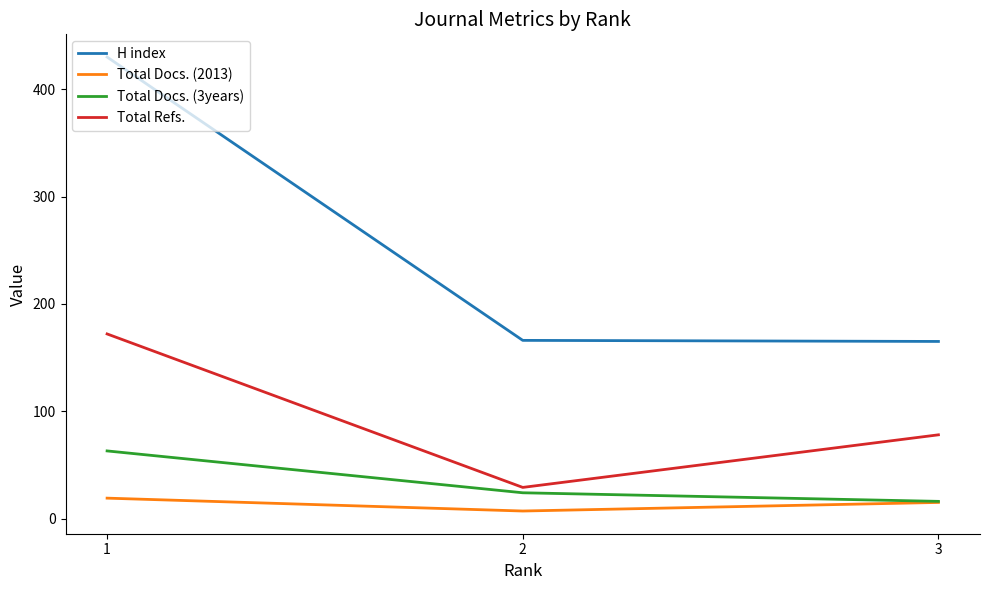

At which category is the sum across all series the highest?

1